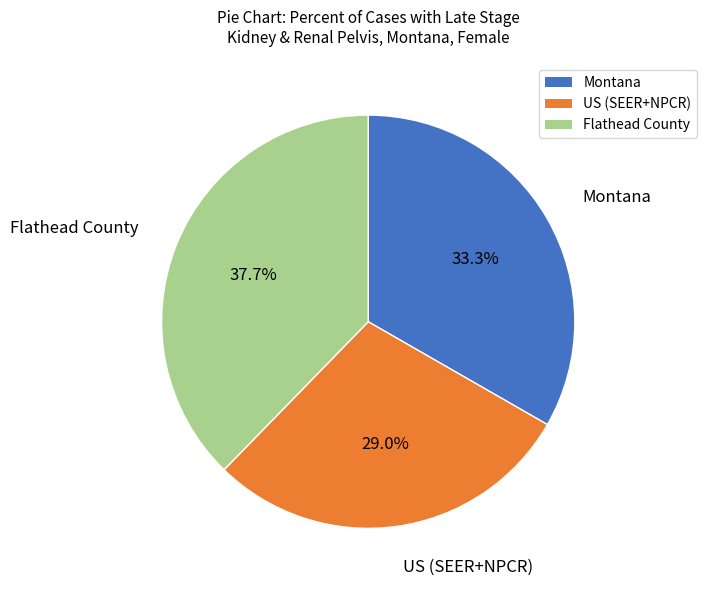

True or false: Montana accounts for 33% of the total.

True